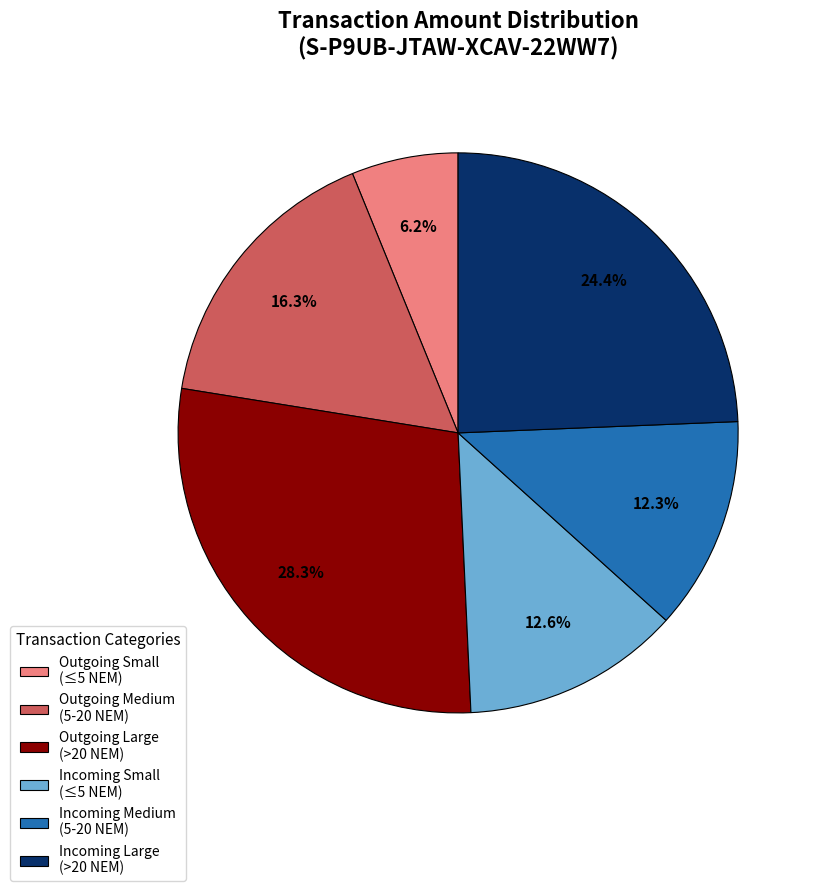

Does any single category account for the majority?

No